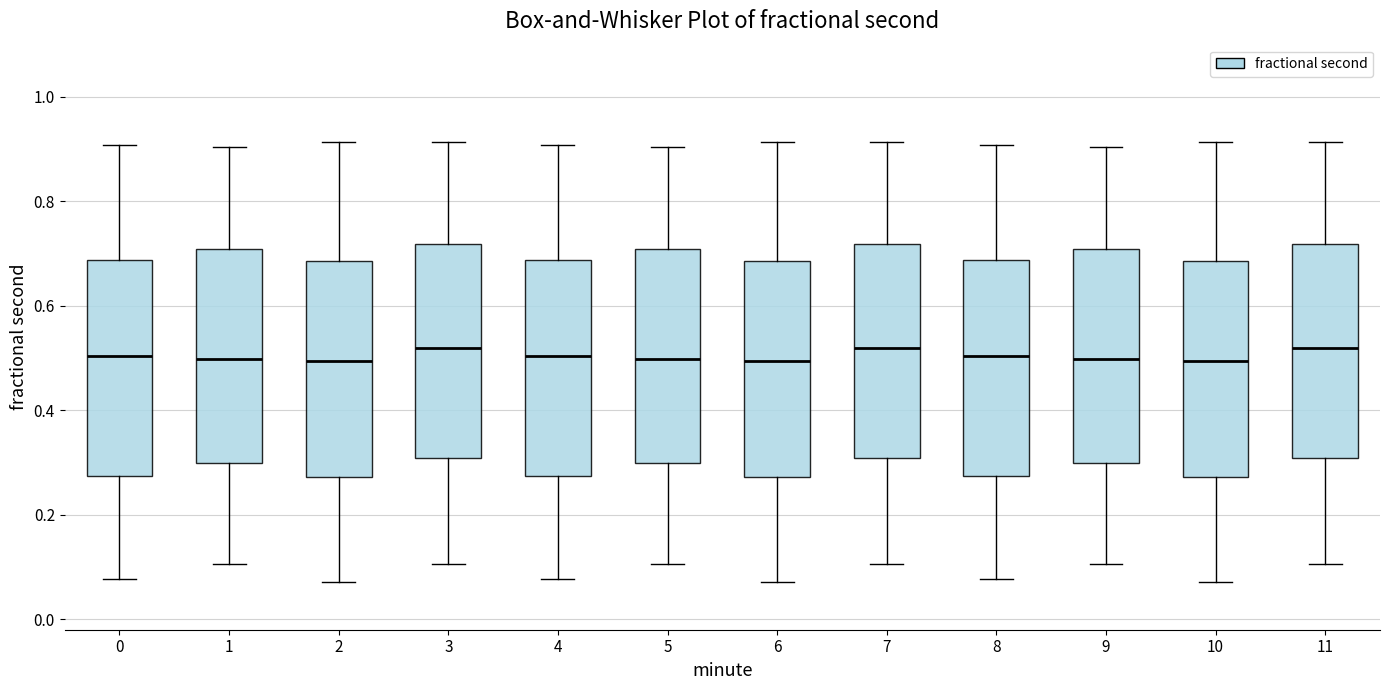

Reading left to right, transcribe this box plot: for each box, give where its median line is, the range the box spans, and where its two whiskers end, as read against the y-axis. The values are not printed on the chart, so give them approximately, as read against the axis.

0: median 0.50, box 0.28 to 0.68, whiskers 0.08 to 0.90
1: median 0.50, box 0.30 to 0.70, whiskers 0.10 to 0.90
2: median 0.50, box 0.28 to 0.68, whiskers 0.08 to 0.92
3: median 0.52, box 0.30 to 0.72, whiskers 0.10 to 0.92
4: median 0.50, box 0.28 to 0.68, whiskers 0.08 to 0.90
5: median 0.50, box 0.30 to 0.70, whiskers 0.10 to 0.90
6: median 0.50, box 0.28 to 0.68, whiskers 0.08 to 0.92
7: median 0.52, box 0.30 to 0.72, whiskers 0.10 to 0.92
8: median 0.50, box 0.28 to 0.68, whiskers 0.08 to 0.90
9: median 0.50, box 0.30 to 0.70, whiskers 0.10 to 0.90
10: median 0.50, box 0.28 to 0.68, whiskers 0.08 to 0.92
11: median 0.52, box 0.30 to 0.72, whiskers 0.10 to 0.92